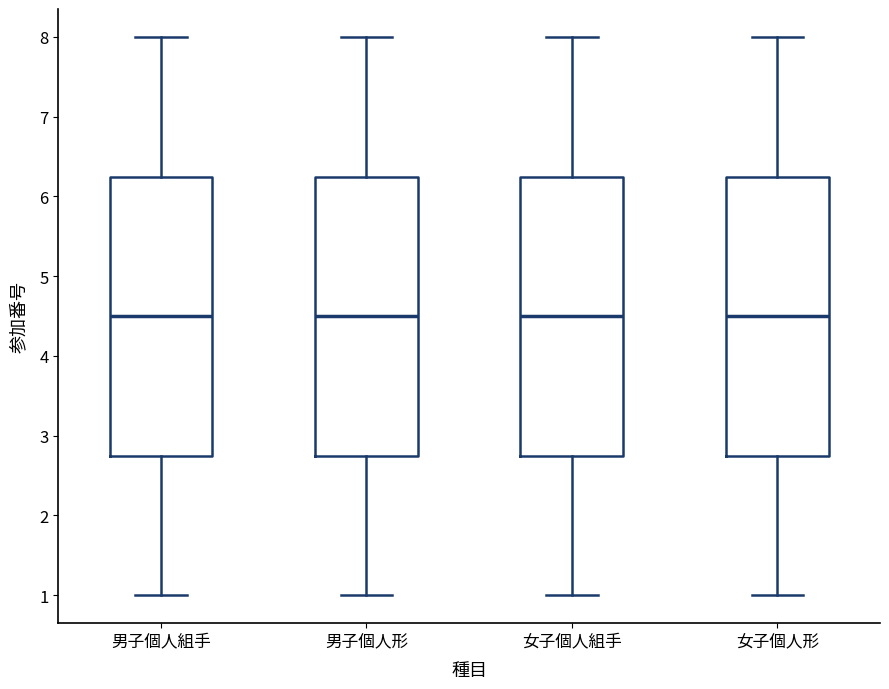

Where is the upper edge of the box for 女子個人形 on the y-axis? The values are not printed on the chart, so give them approximately, as read against the axis.

6.3